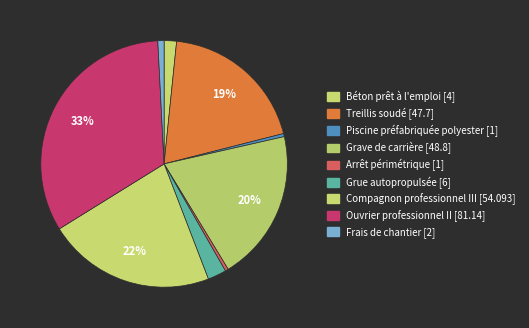

Is there any slice that represents more than half of the pie?

No